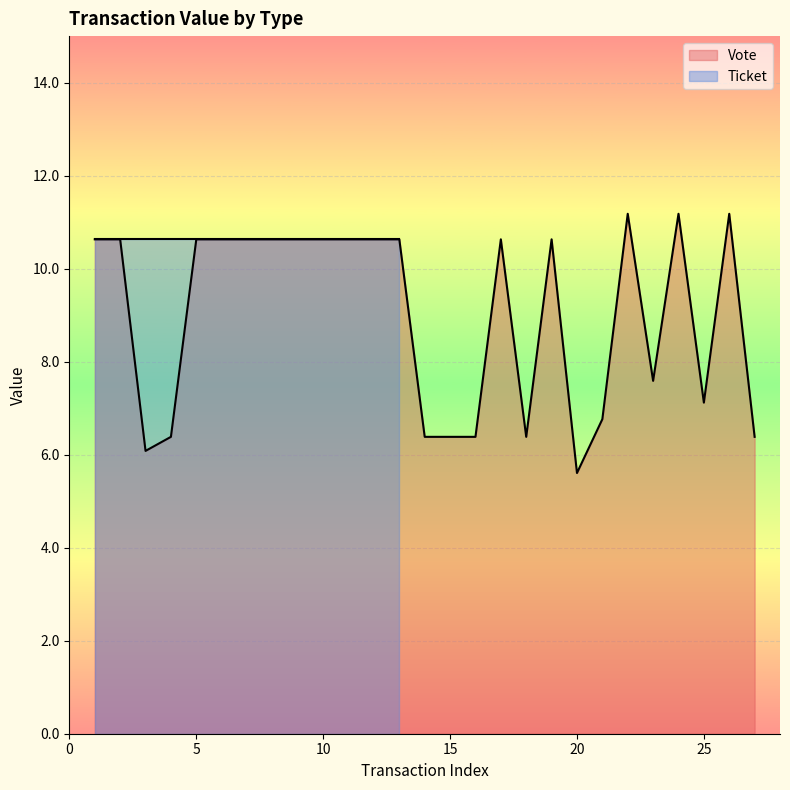

What is the lowest value of the Vote series?

5.6